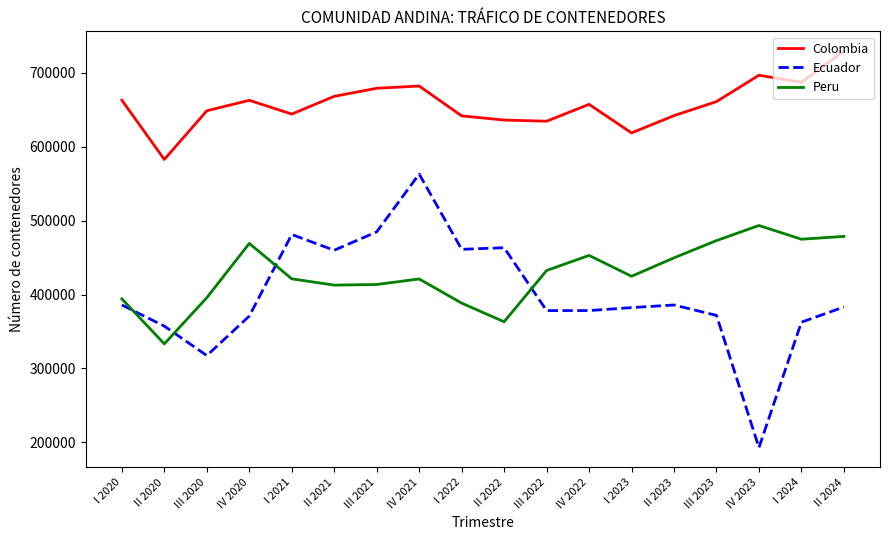

True or false: Colombia and Ecuador cross at least once.

False